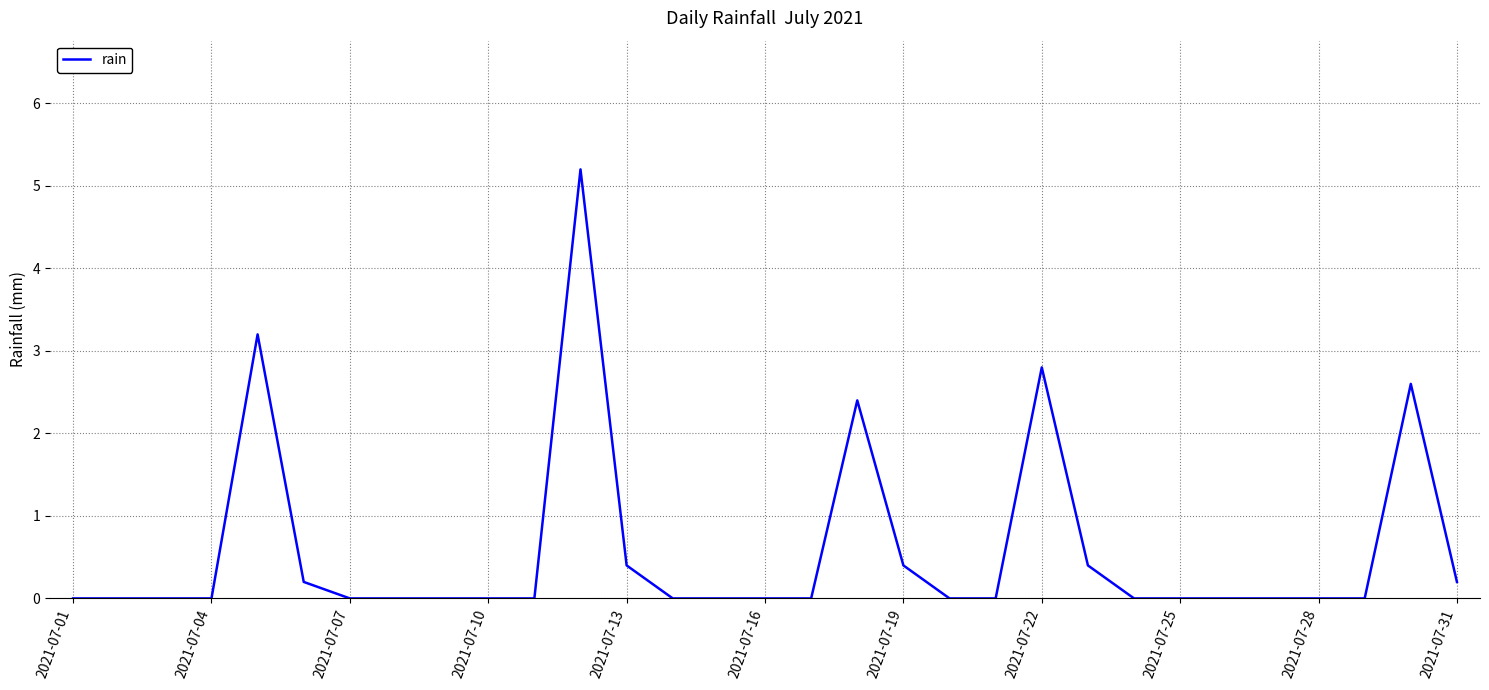

Reading right to left, transcribe all the data shown in this chart.

0.2	2.6	0.0	0.0	0.0	0.0	0.0	0.0	0.4	2.8	0.0	0.0	0.4	2.4	0.0	0.0	0.0	0.0	0.4	5.2	0.0	0.0	0.0	0.0	0.0	0.2	3.2	0.0	0.0	0.0	0.0